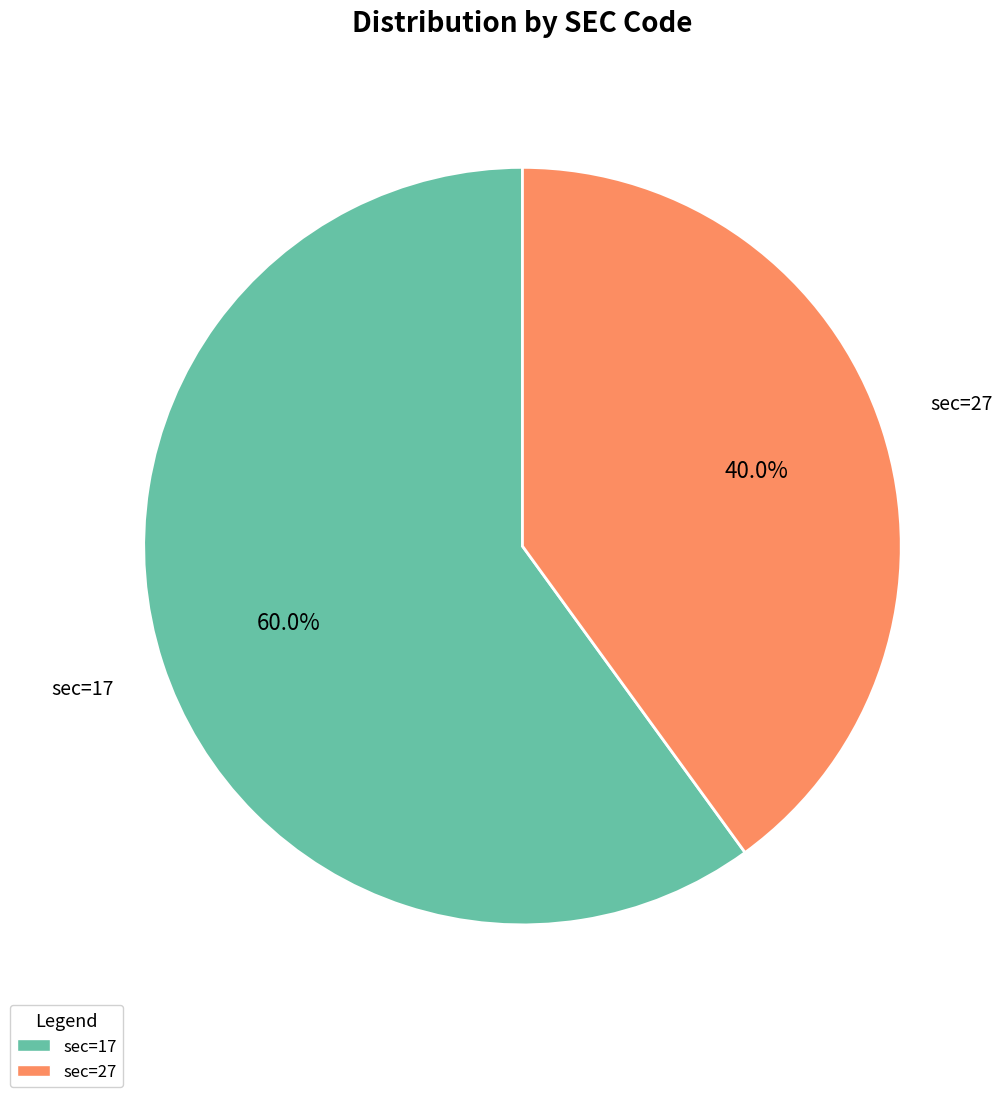

Approximately how many times larger is the value at sec=27 compared to sec=17?

0.7